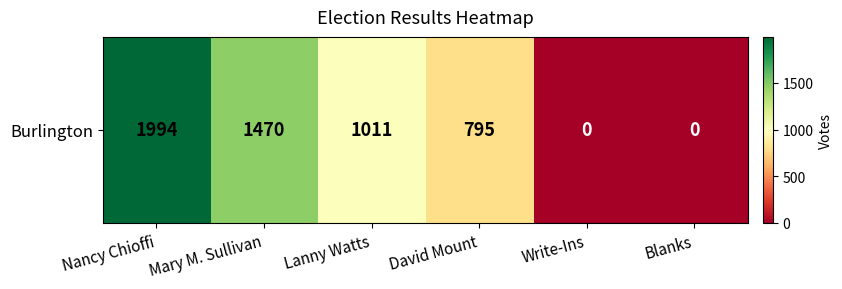

What is the difference between the maximum and minimum values?

1994